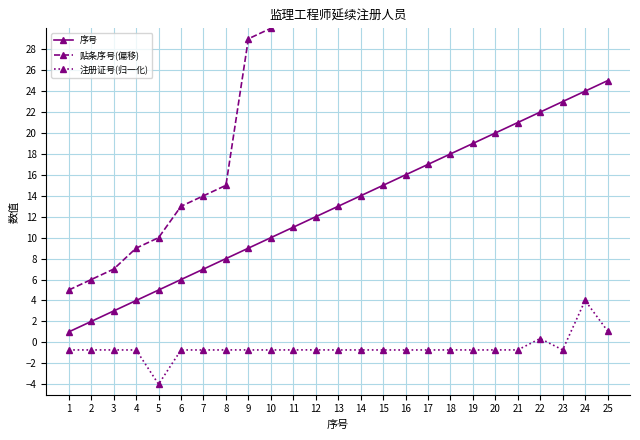

The value of 贴条序号(偏移) at 4 is 9.0. True or false?

True